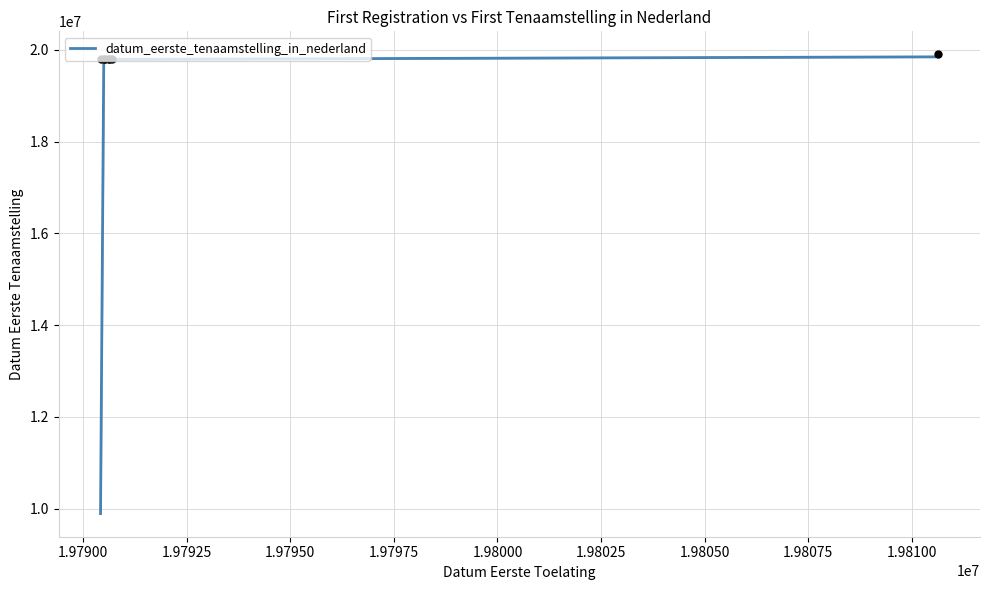

What is the minimum value for datum_eerste_tenaamstelling_in_nederland?

9895212.5